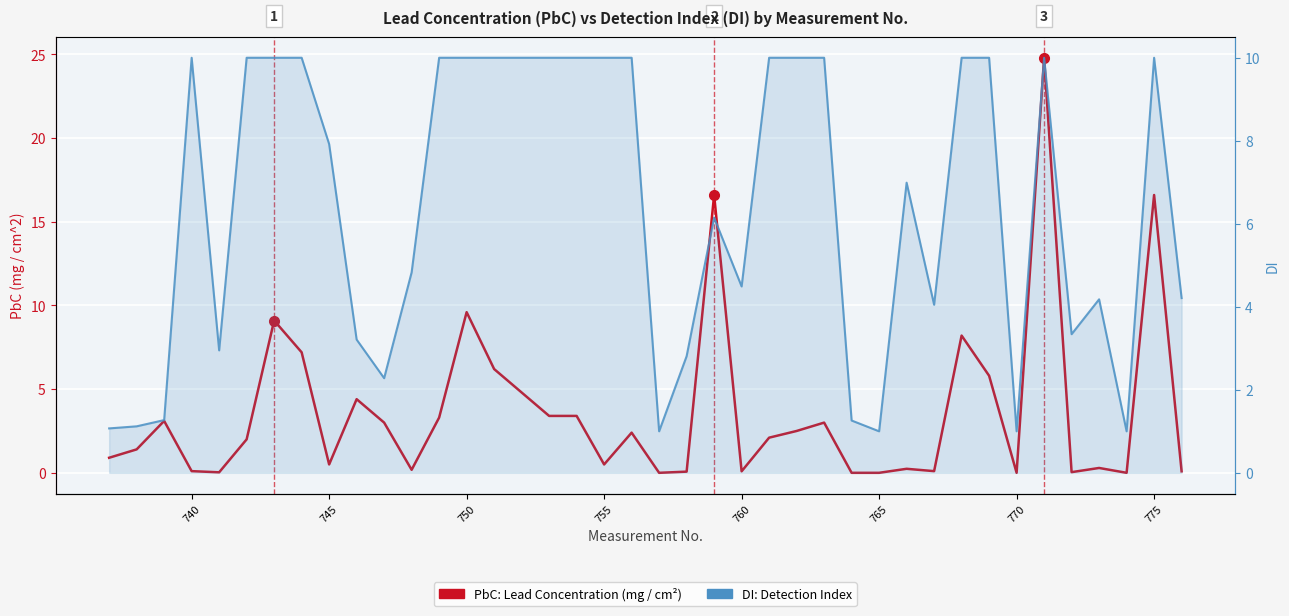

True or false: DI (Detection Index) has a value of 10.0 at 740.

True